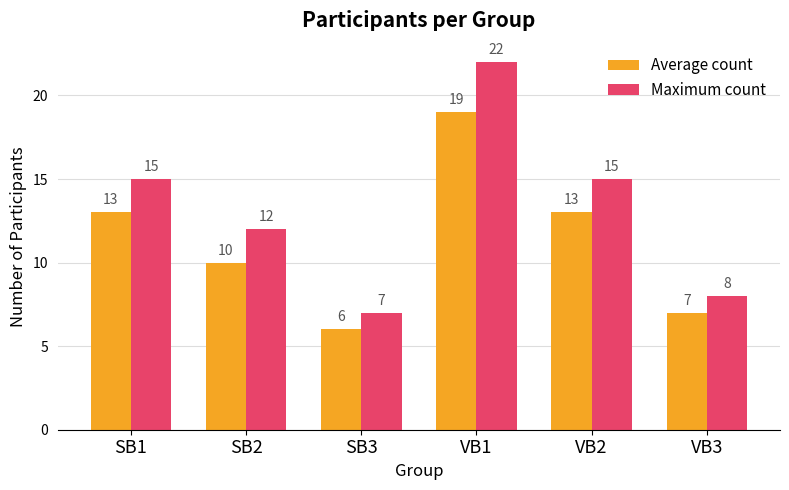

Are the bars grouped side by side (vs. stacked)?

Yes